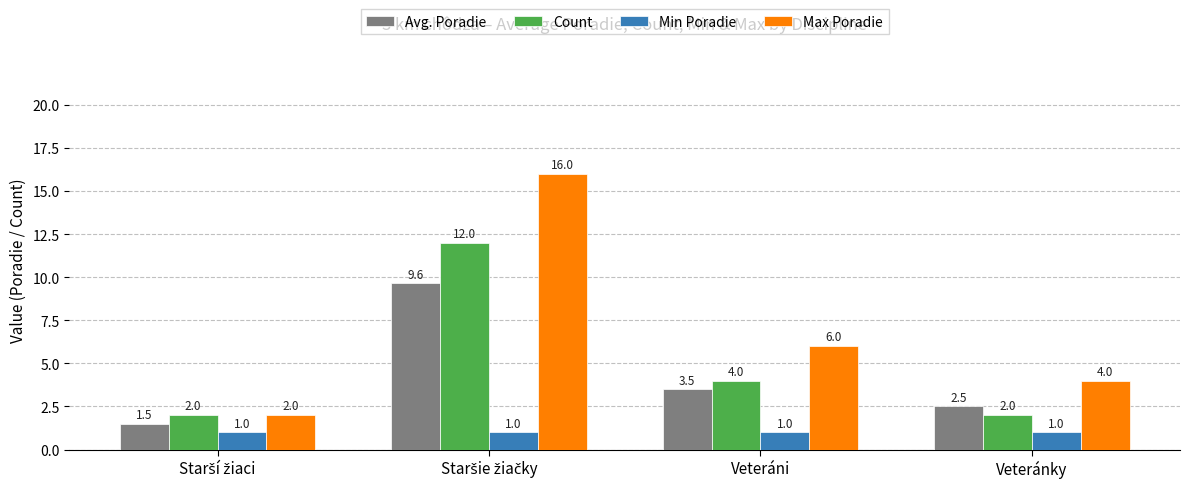

Rank the series at Veteráni from lowest to highest value.

Min Poradie, Avg. Poradie, Count, Max Poradie